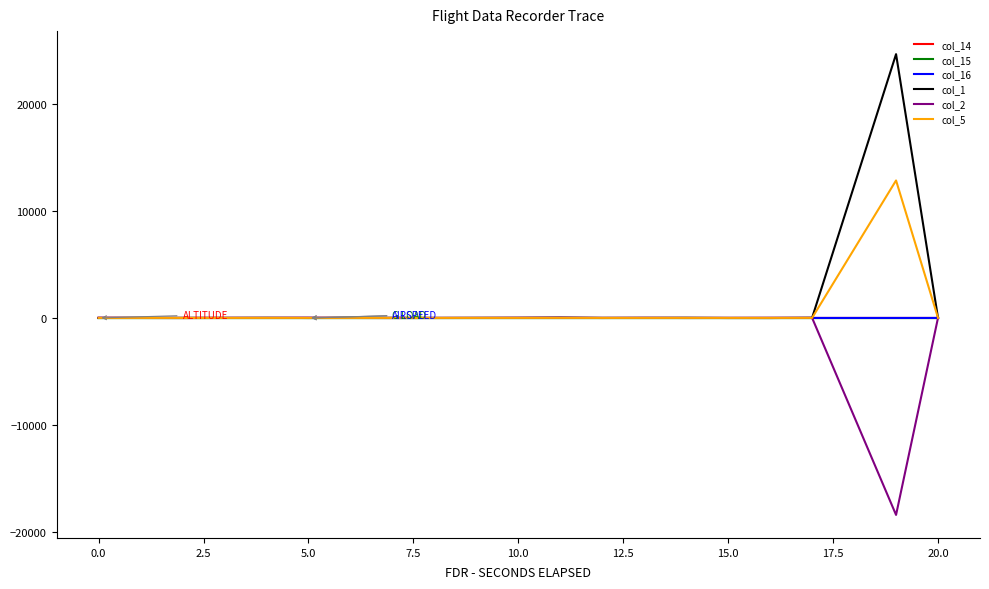

What is the difference between the maximum and second lowest values in the col_5 series?

12863.0